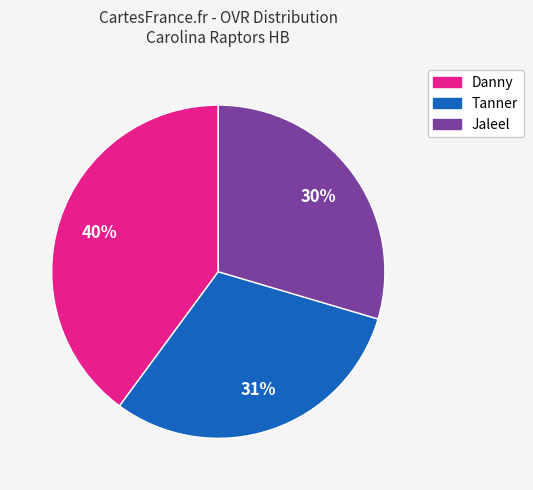

Which slice is the largest?

Danny